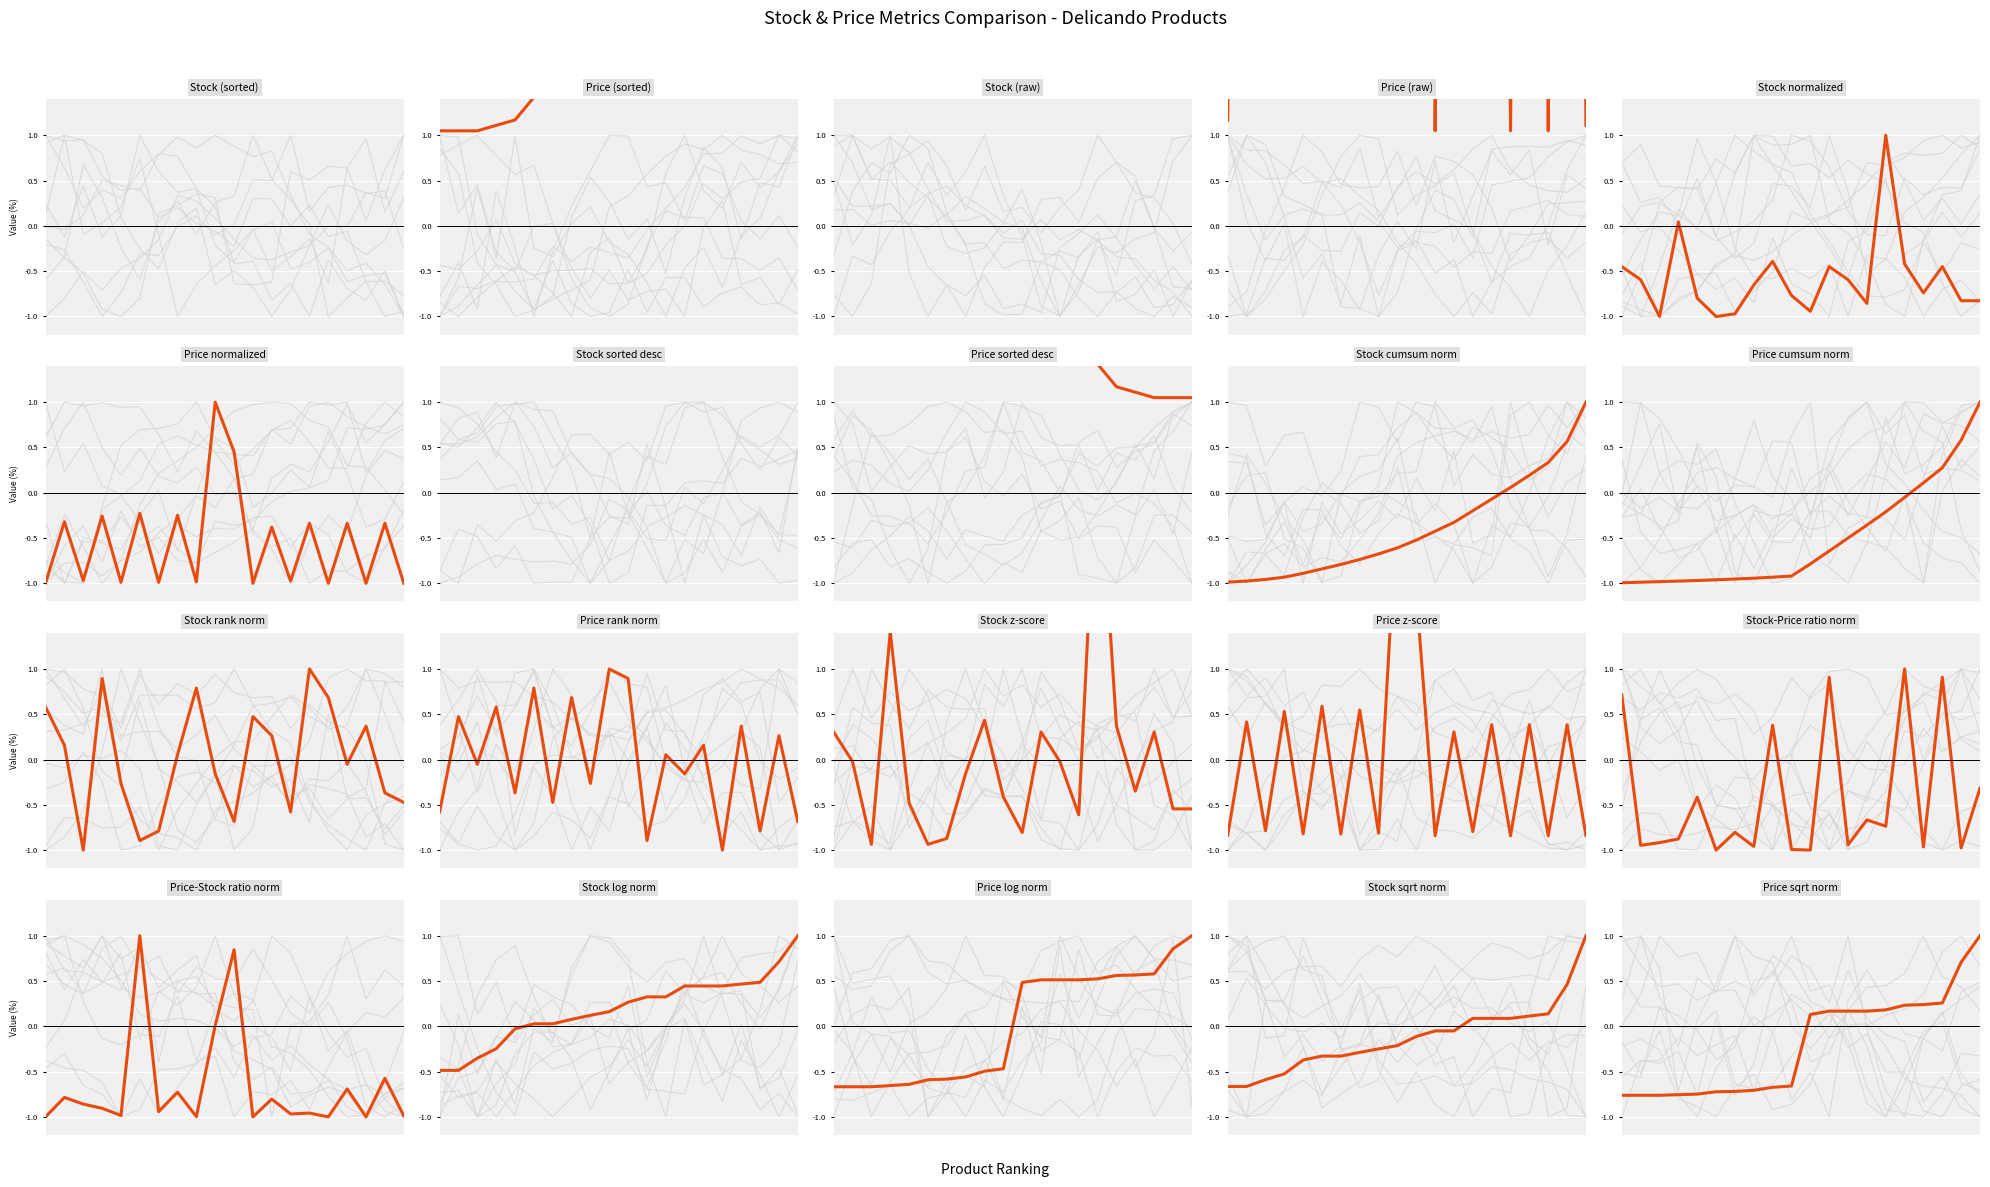

Count the number of categories in the chart.

20